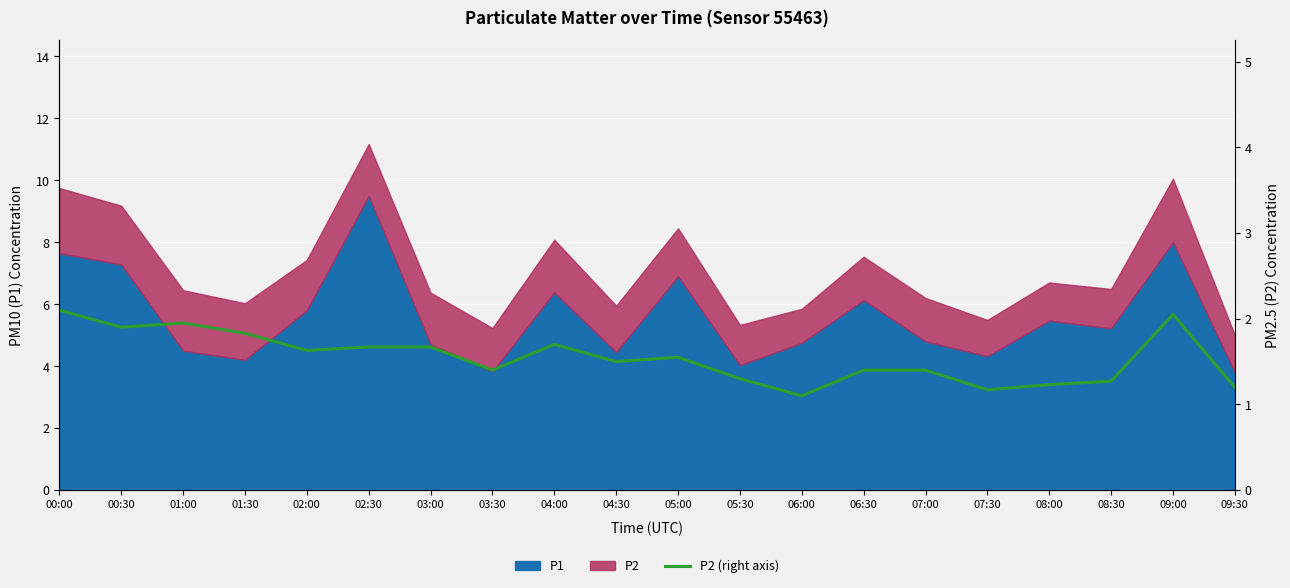

What is the difference between the maximum and second lowest values?

0.9